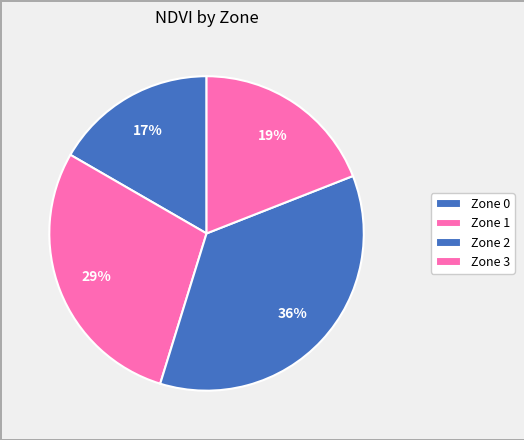

What is the ratio of the value at Zone 0 to the value at Zone 2?

0.5